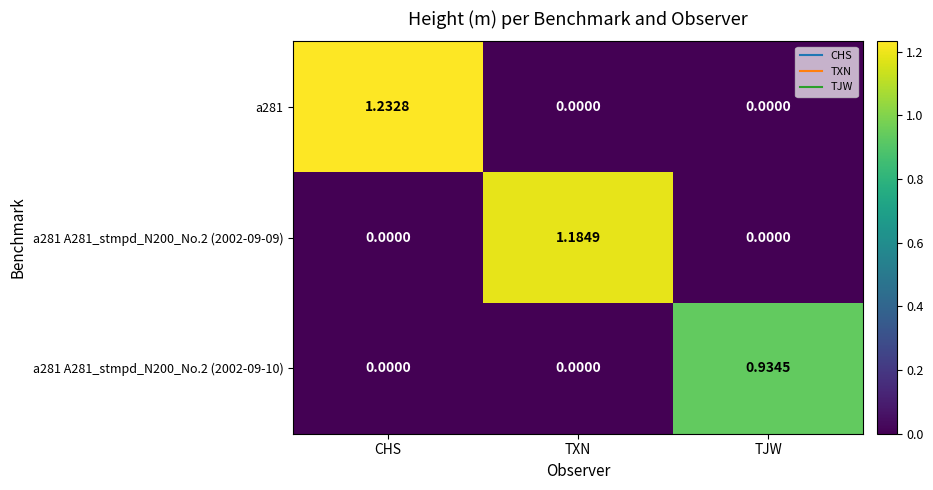

At which category is the sum across all series the highest?

CHS